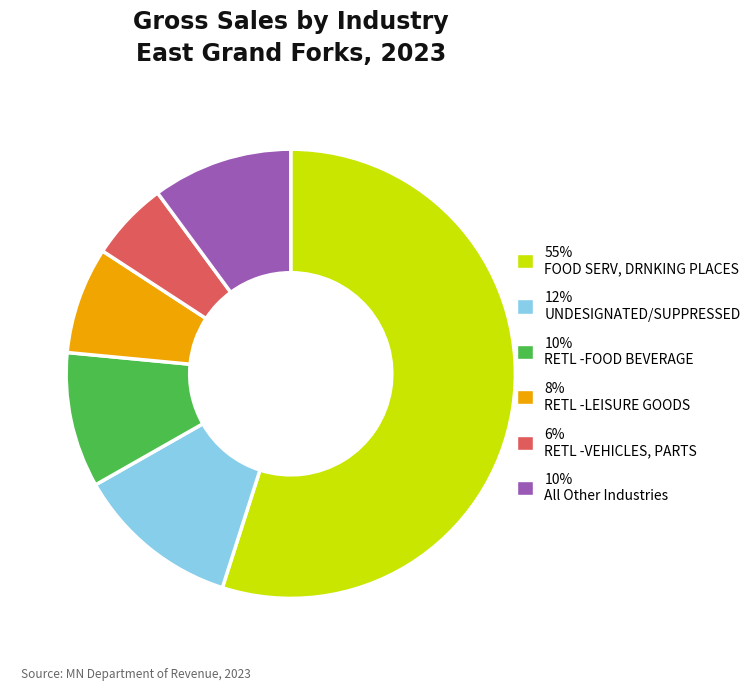

Is 10% All Other Industries the majority of the pie?

No